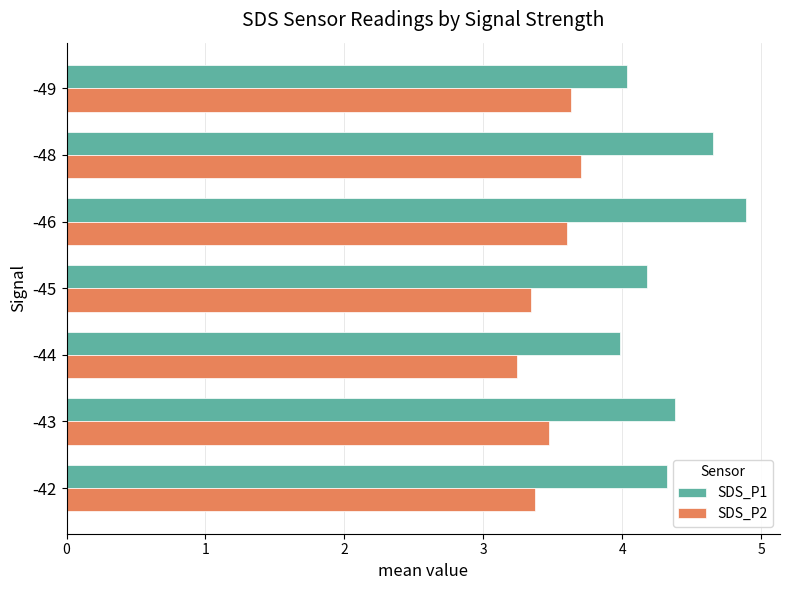

Rank the series by their maximum value, from highest to lowest.

SDS_P1, SDS_P2